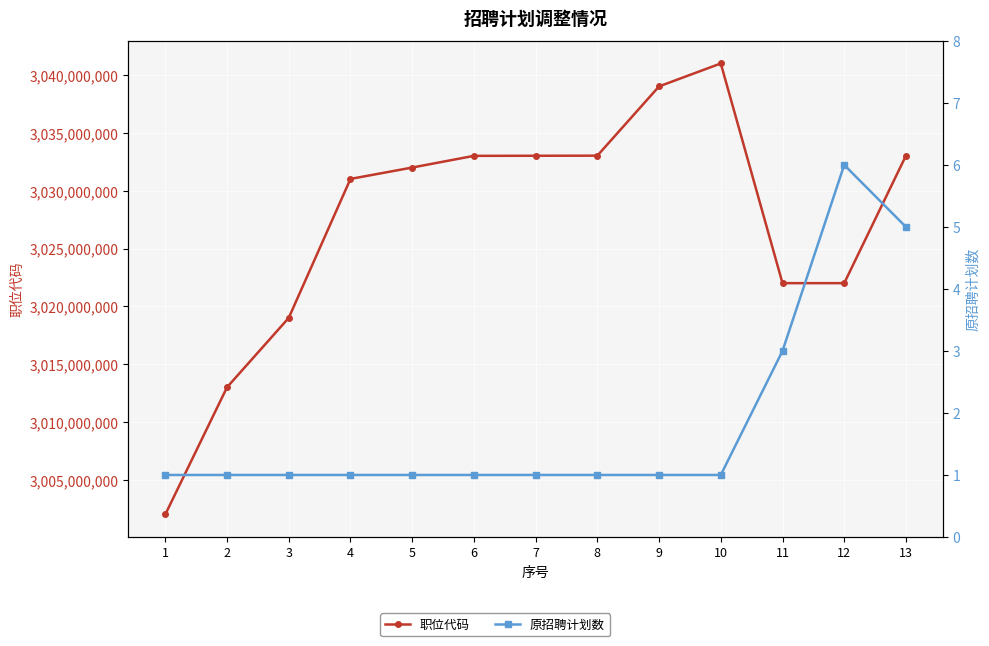

What is the average value of the 原招聘计划数 series?

2